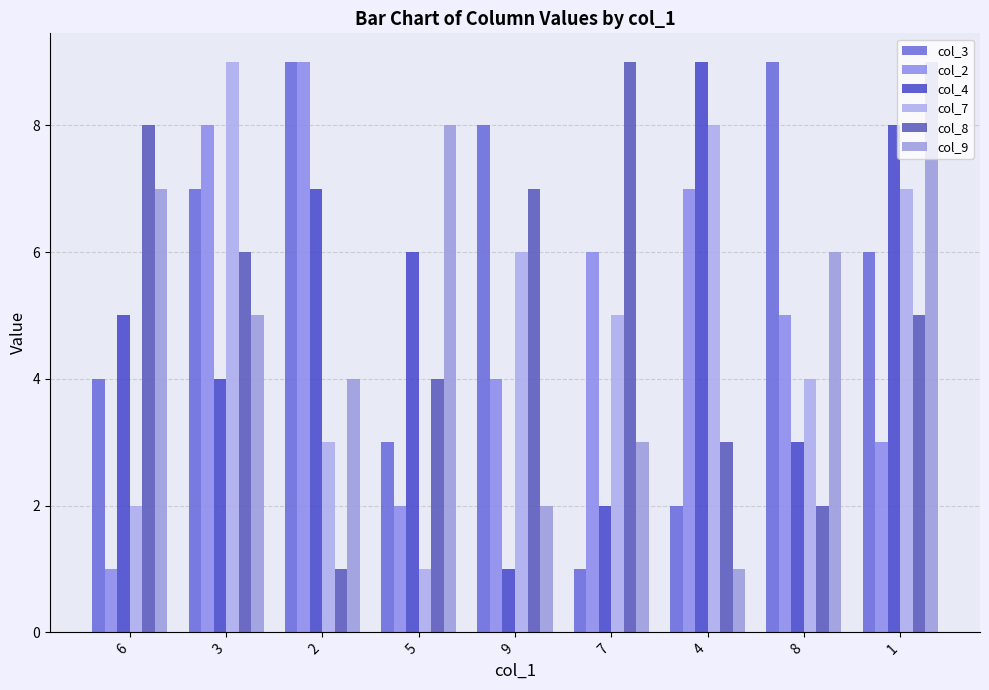

What is the spread (max minus min) of values at 6?

7